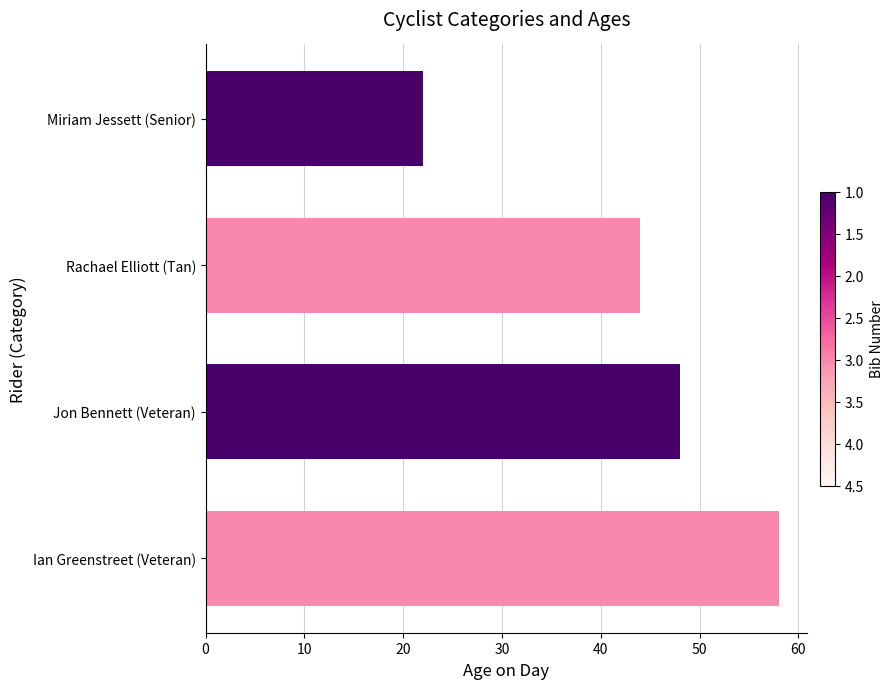

List the labels in order of value, largest first.

Ian Greenstreet (Veteran), Jon Bennett (Veteran), Rachael Elliott (Tan), Miriam Jessett (Senior)